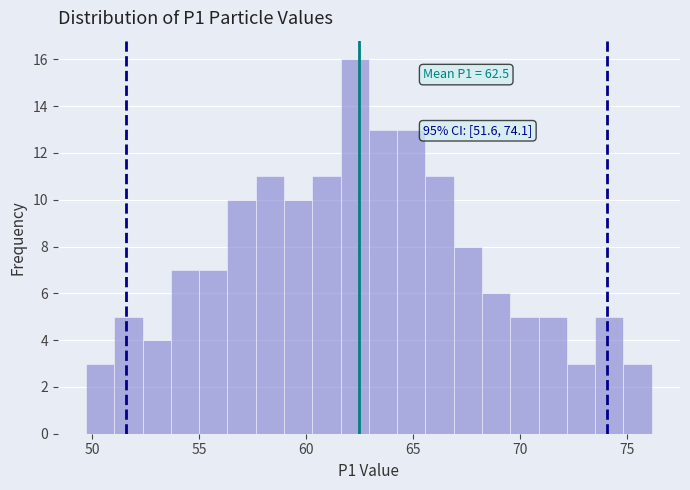

Read against the x-axis, roughly where is the centre of the tallest bar?

62.5